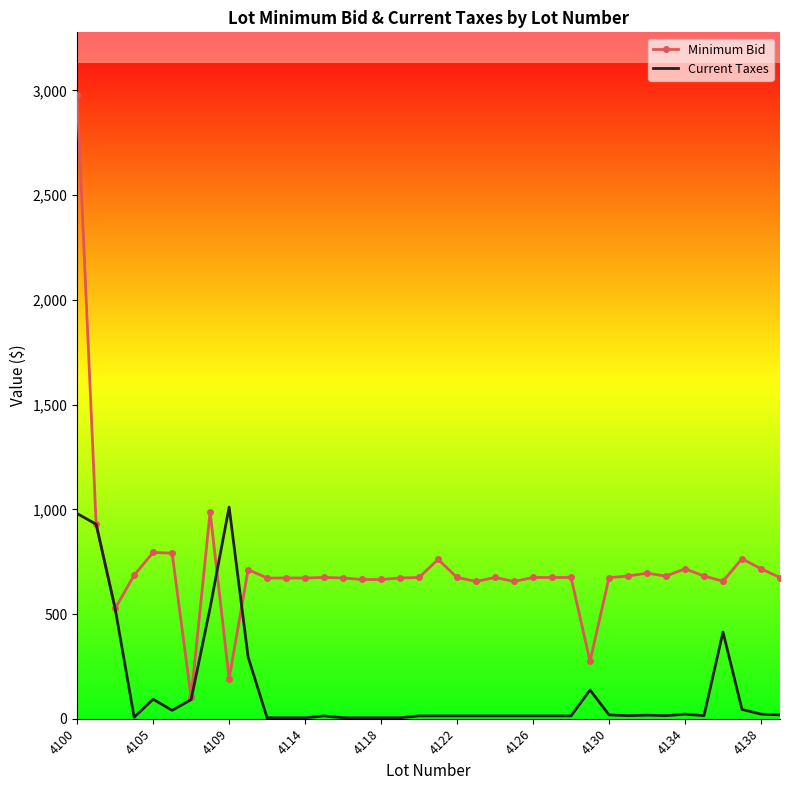

Which series has the largest total across all categories?

Minimum Bid